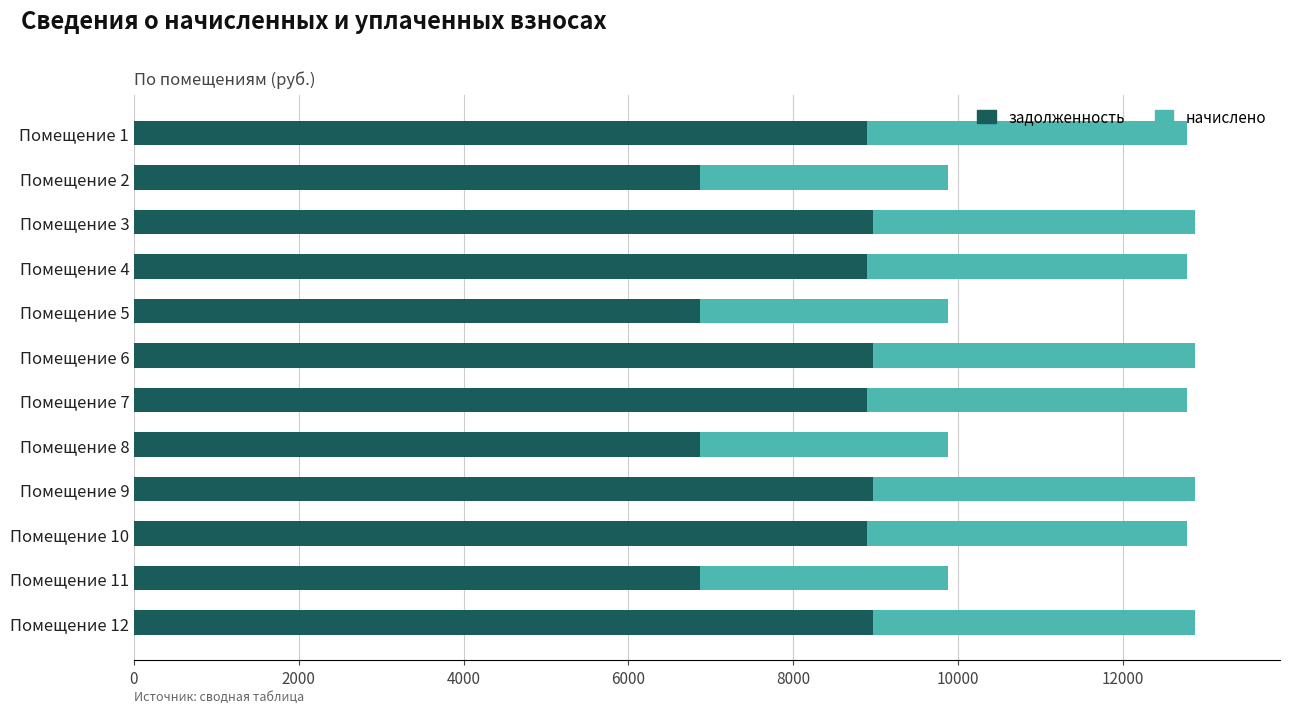

What is the total value across all series at Помещение 5?

9875.8